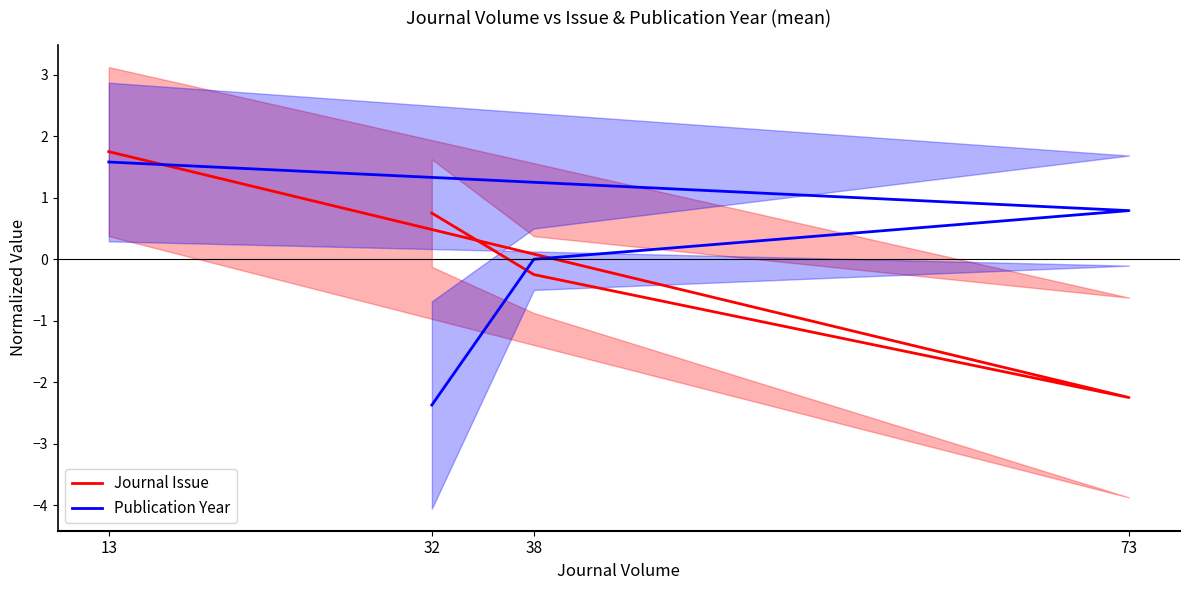

How many data points in Journal Issue are less than 0?

2